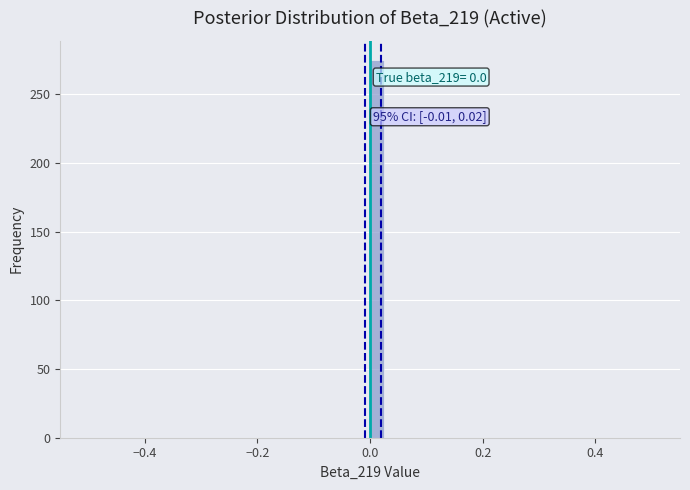

Read against the x-axis, roughly where is the centre of the tallest bar?

0.02